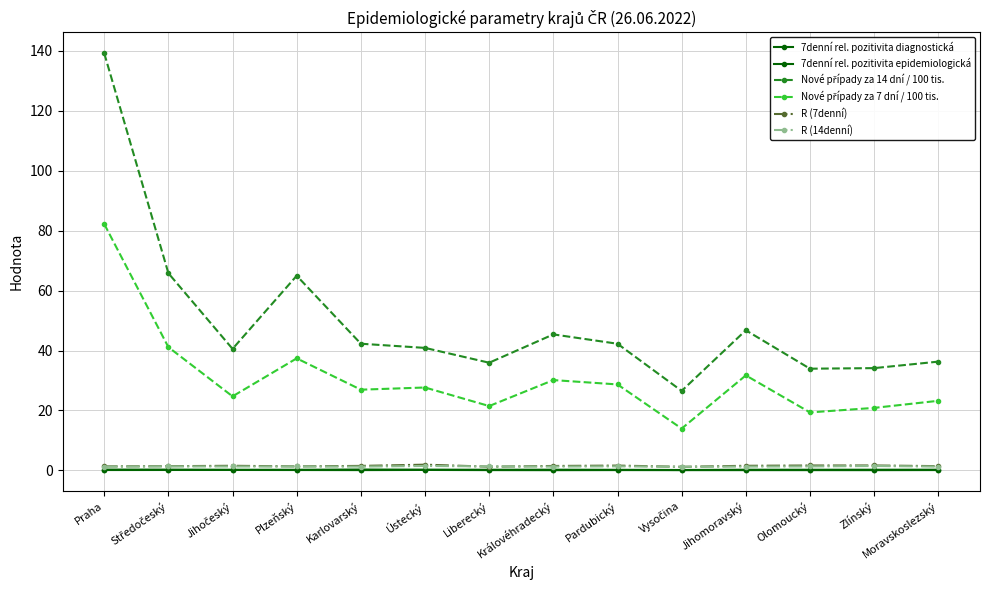

How many lines are shown in the chart?

6